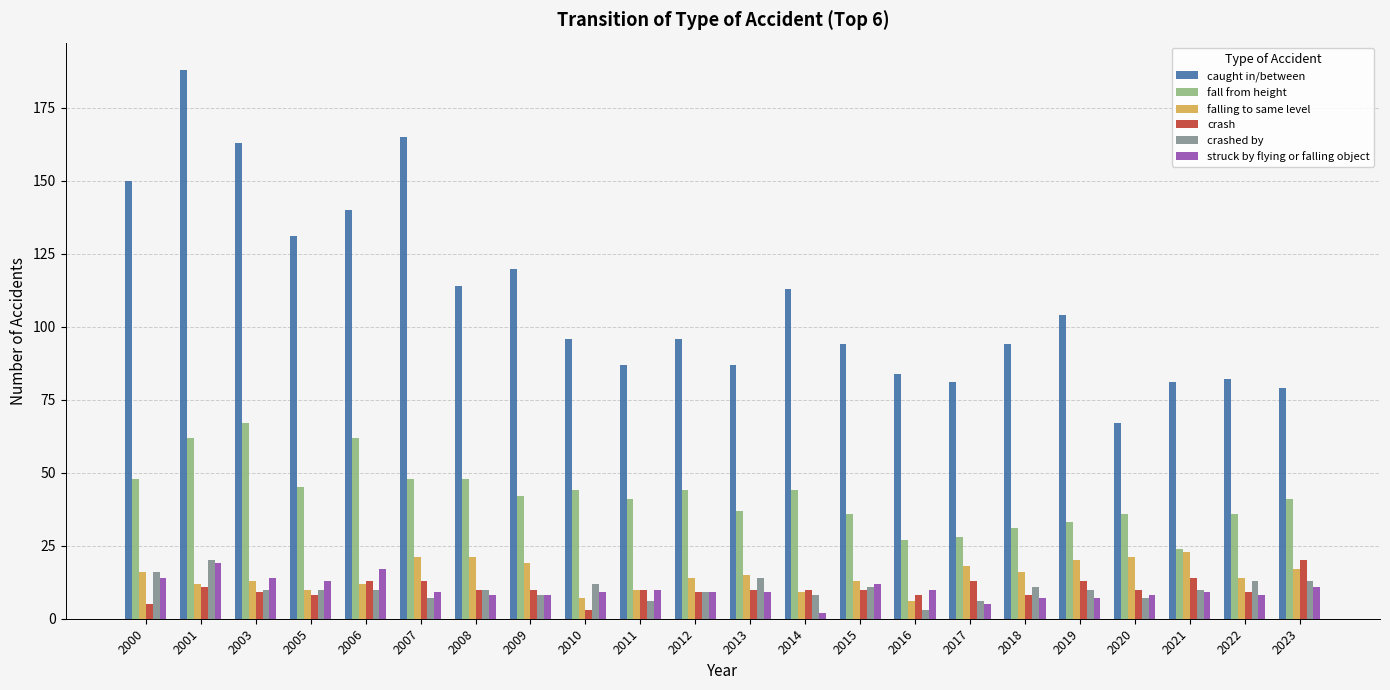

What is the difference between the fall from height values at 2003 and 2001?

5